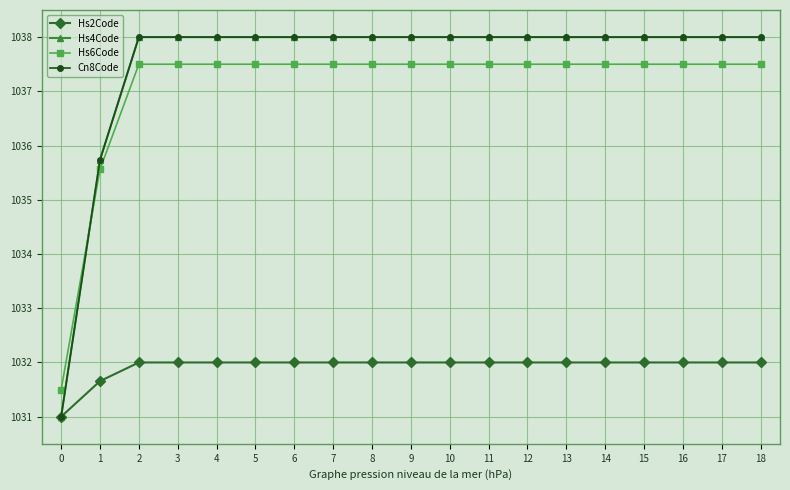

What is the total value across all series at 14?

4145.5